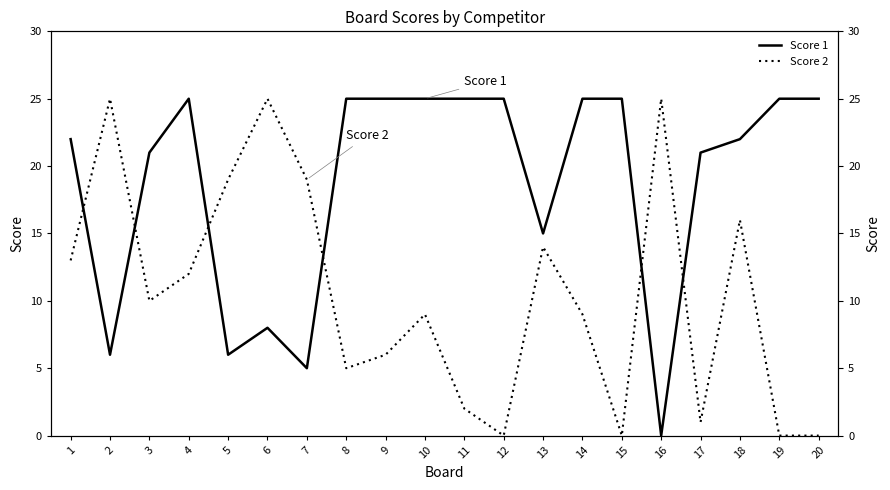

Reading left to right, list all the values displayed in this chart.

Score 1: 1=22	2=6	3=21	4=25	5=6	6=8	7=5	8=25	9=25	10=25	11=25	12=25	13=15	14=25	15=25	16=0	17=21	18=22	19=25	20=25
Score 2: 1=13	2=25	3=10	4=12	5=19	6=25	7=19	8=5	9=6	10=9	11=2	12=0	13=14	14=9	15=0	16=25	17=1	18=16	19=0	20=0